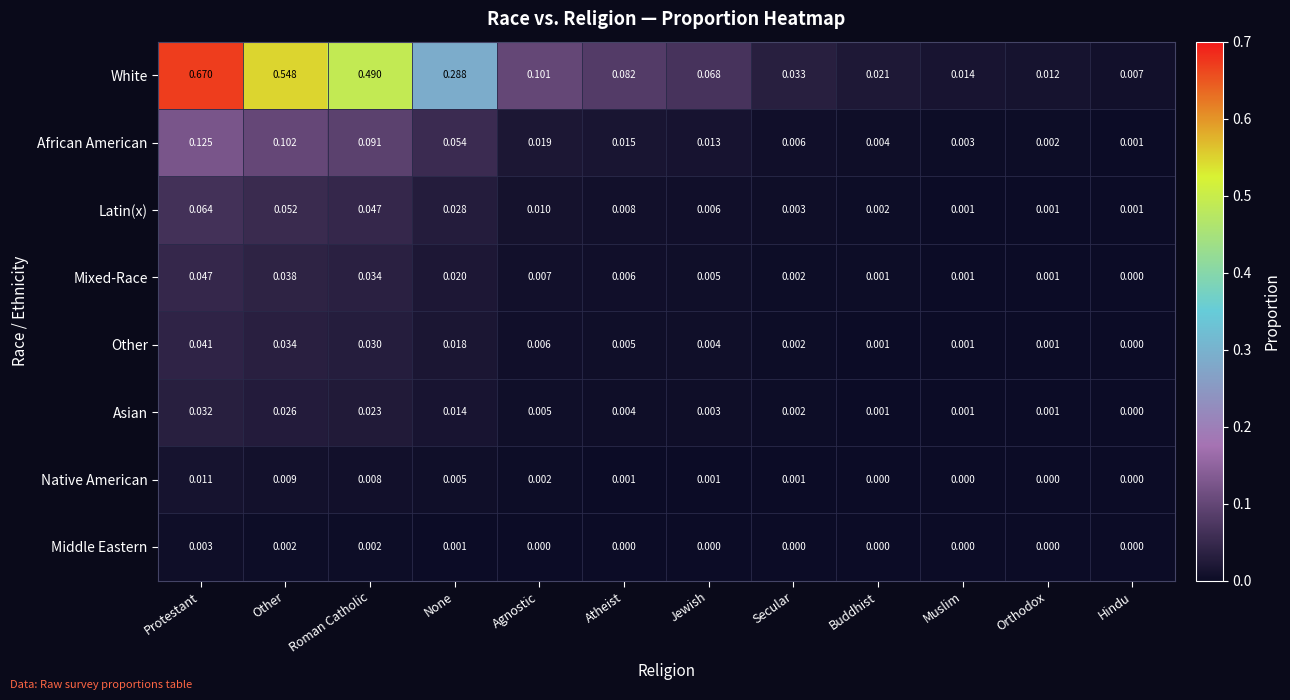

At which category is the sum across all series the highest?

Protestant